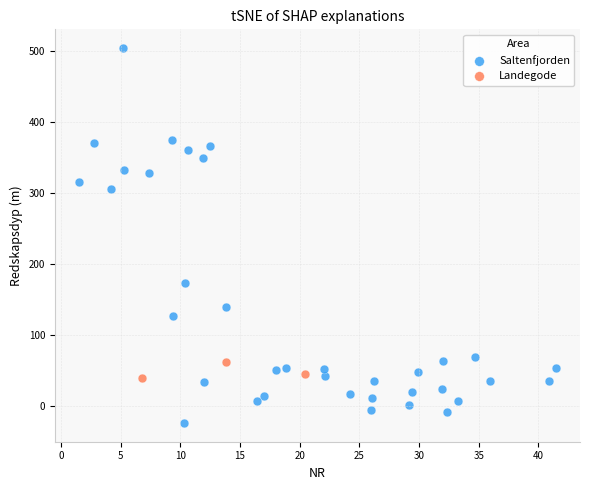

Which series reaches the minimum Y coordinate?

Saltenfjorden